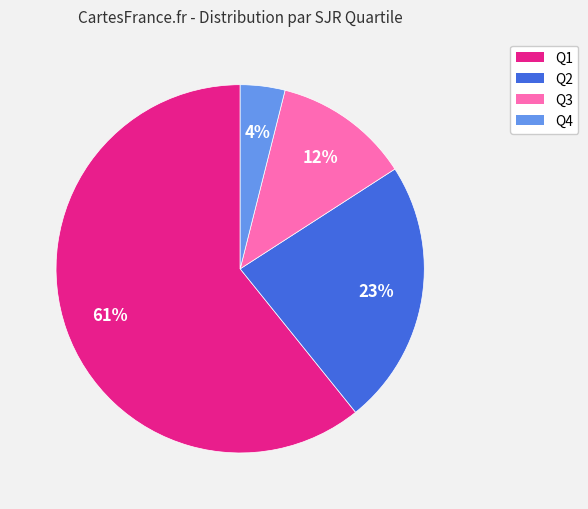

To the nearest percent, what portion does Q1 represent?

61%